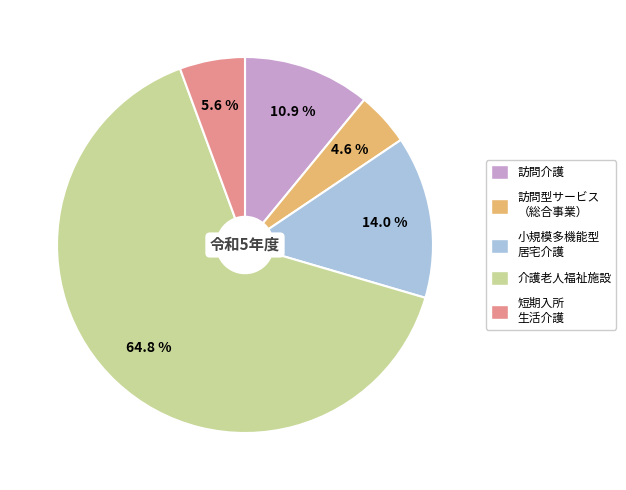

Count the number of slices in the pie.

5